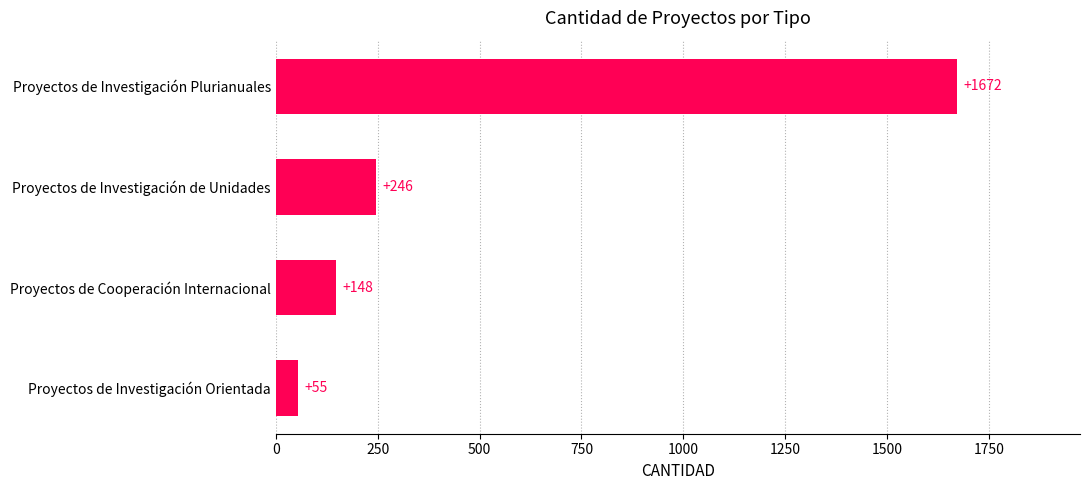

What is the change in value from Proyectos de Cooperación Internacional to Proyectos de Investigación Plurianuales?

+1524